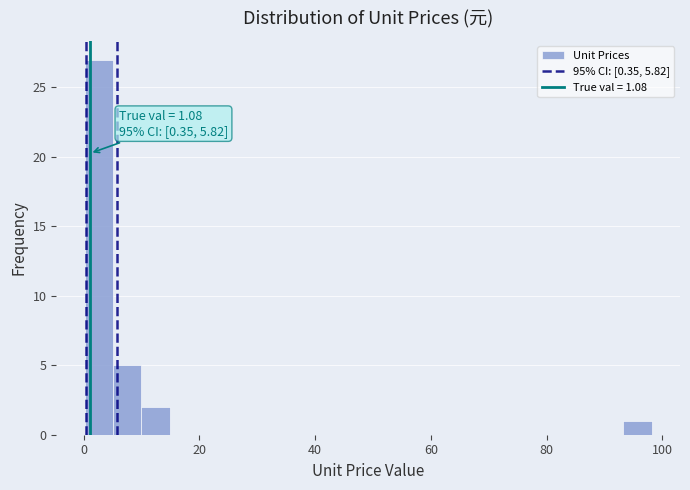

Read against the x-axis, roughly where is the centre of the tallest bar?

2